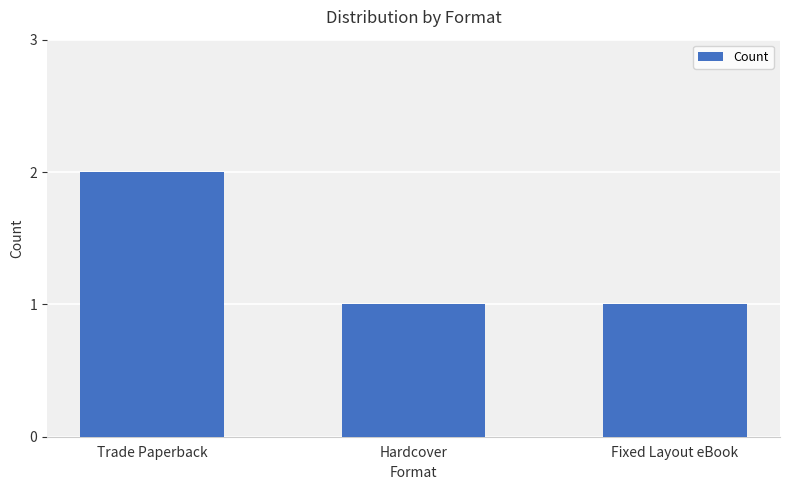

What position from the right is Trade Paperback?

3